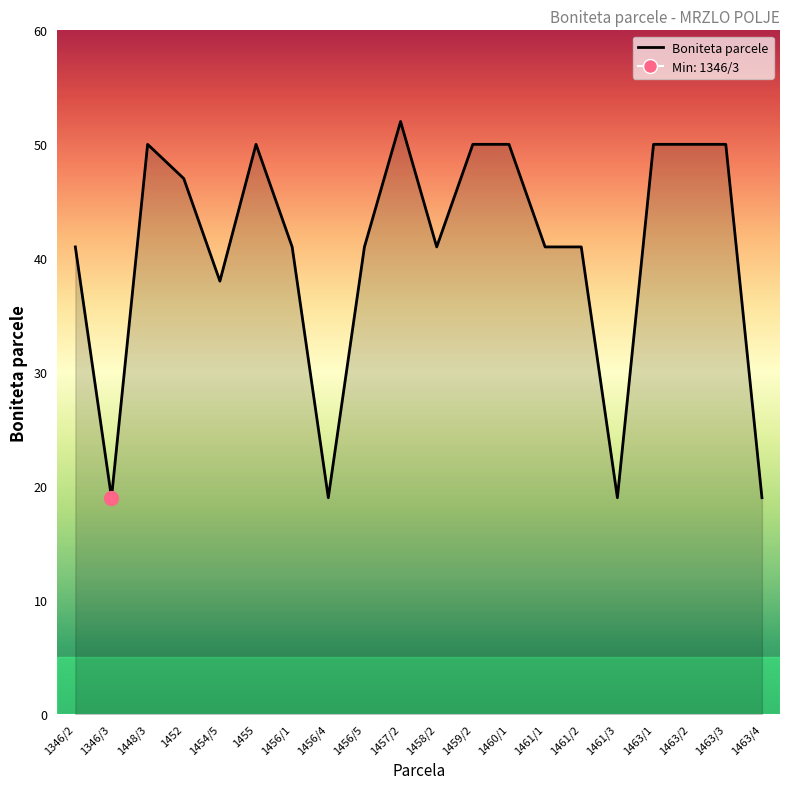

How many data points are less than 41?

5